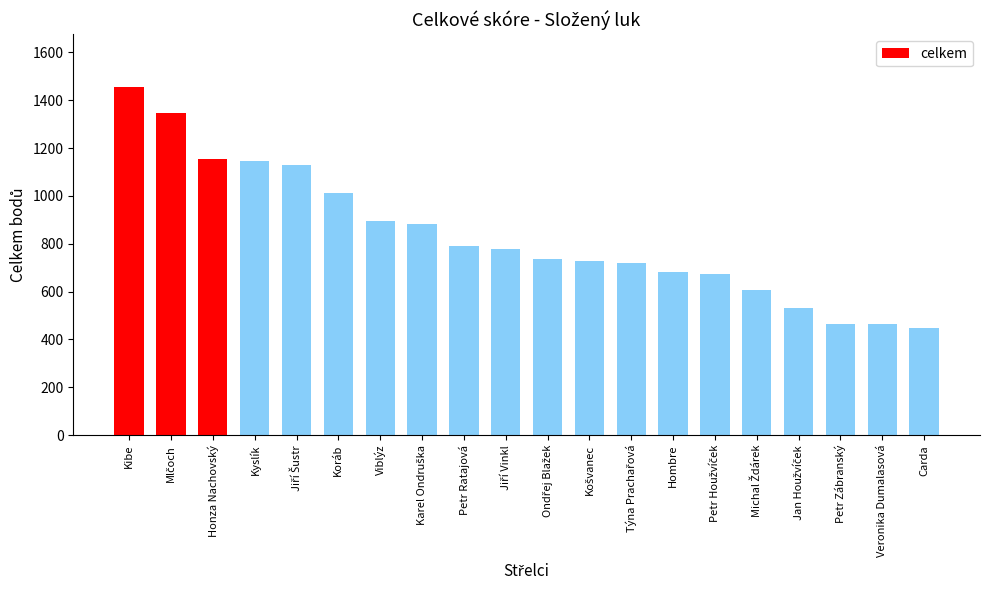

Which has a higher value, Honza Nachovský or Petr Ratajová?

Honza Nachovský